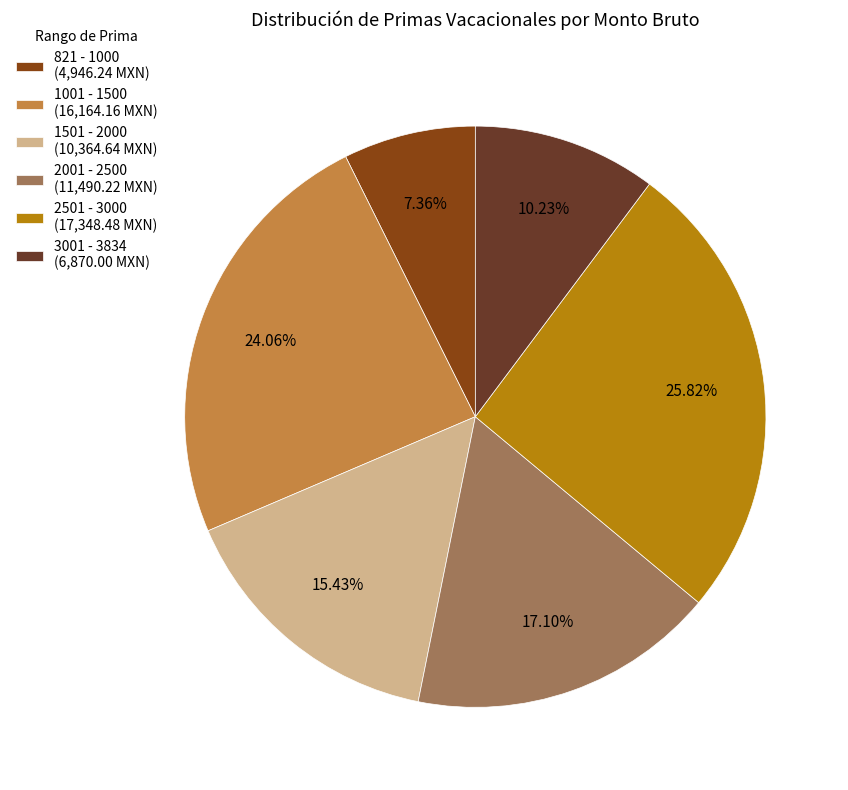

What is the ratio of the value at 2001 - 2500 (11,490.22 MXN) to the value at 3001 - 3834 (6,870.00 MXN)?

1.7